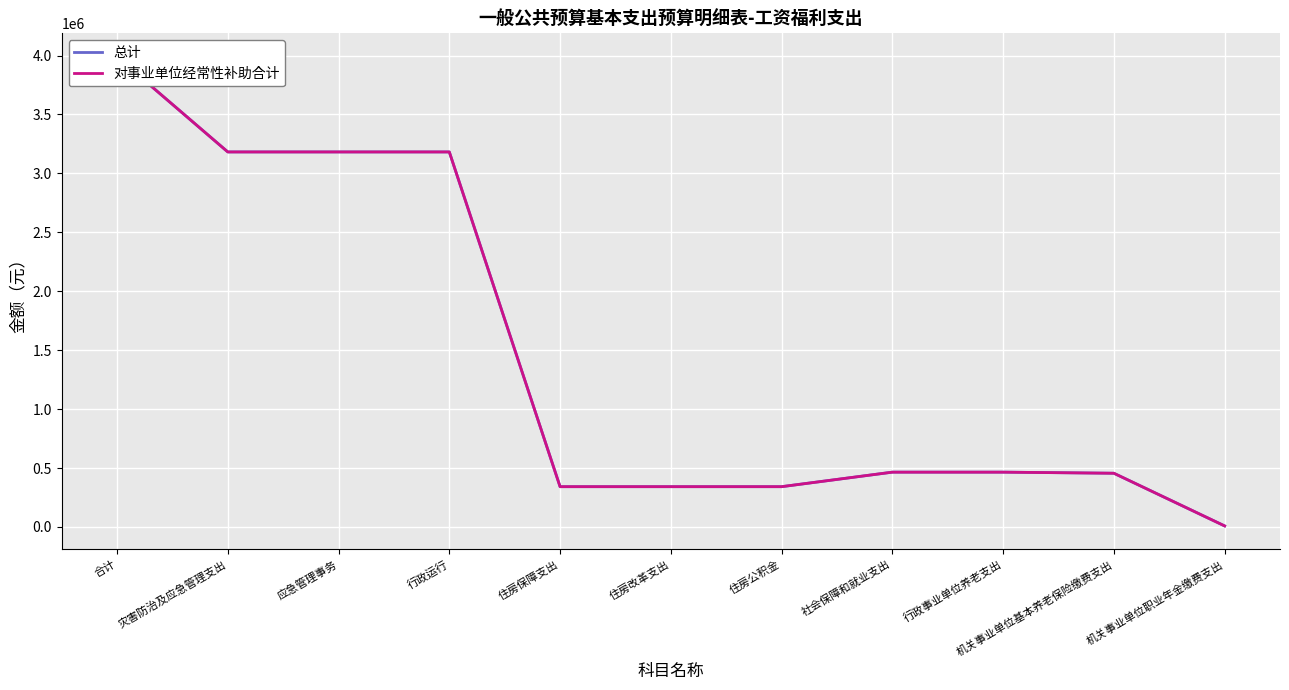

Is it true that 对事业单位经常性补助合计 equals 3181838.0 at 应急管理事务?

True